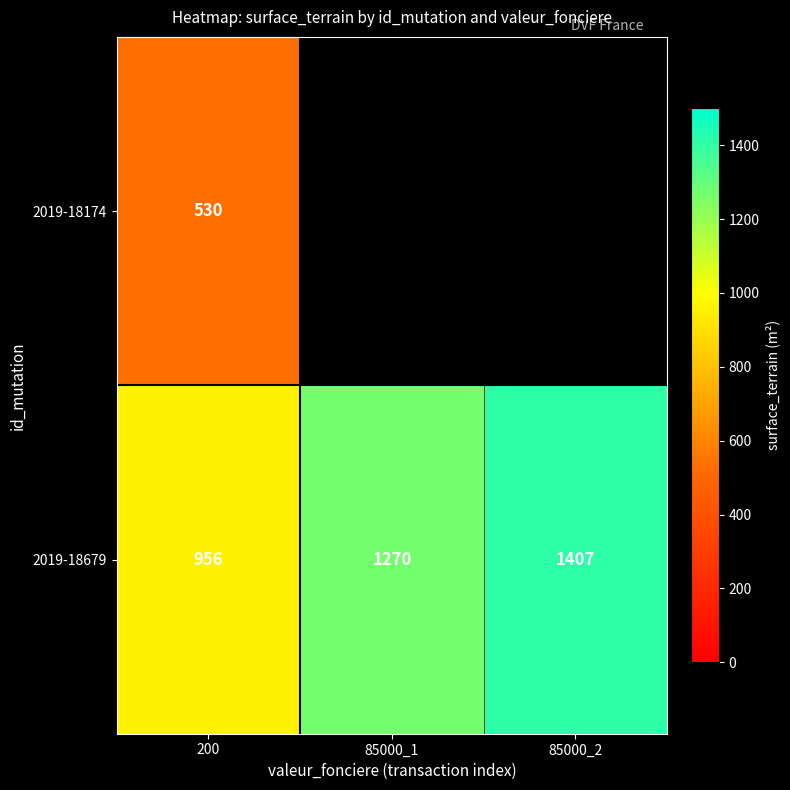

Which has a higher value, 85000_1 or 200?

200